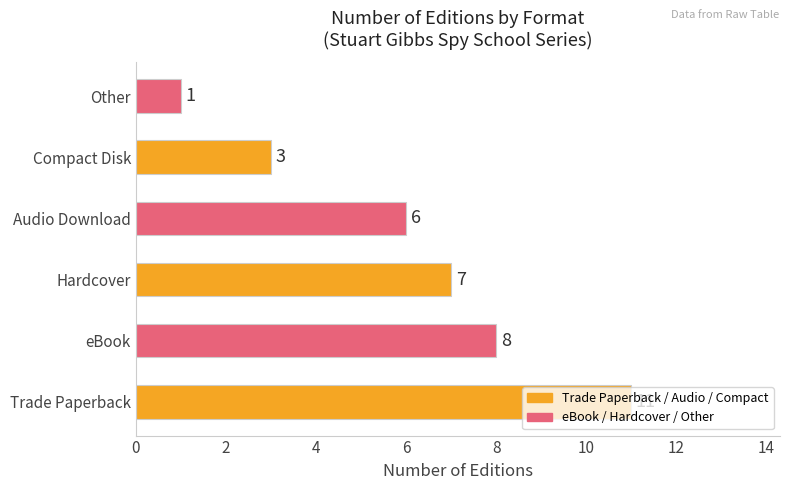

Count the values in the range 3 to 8.

4